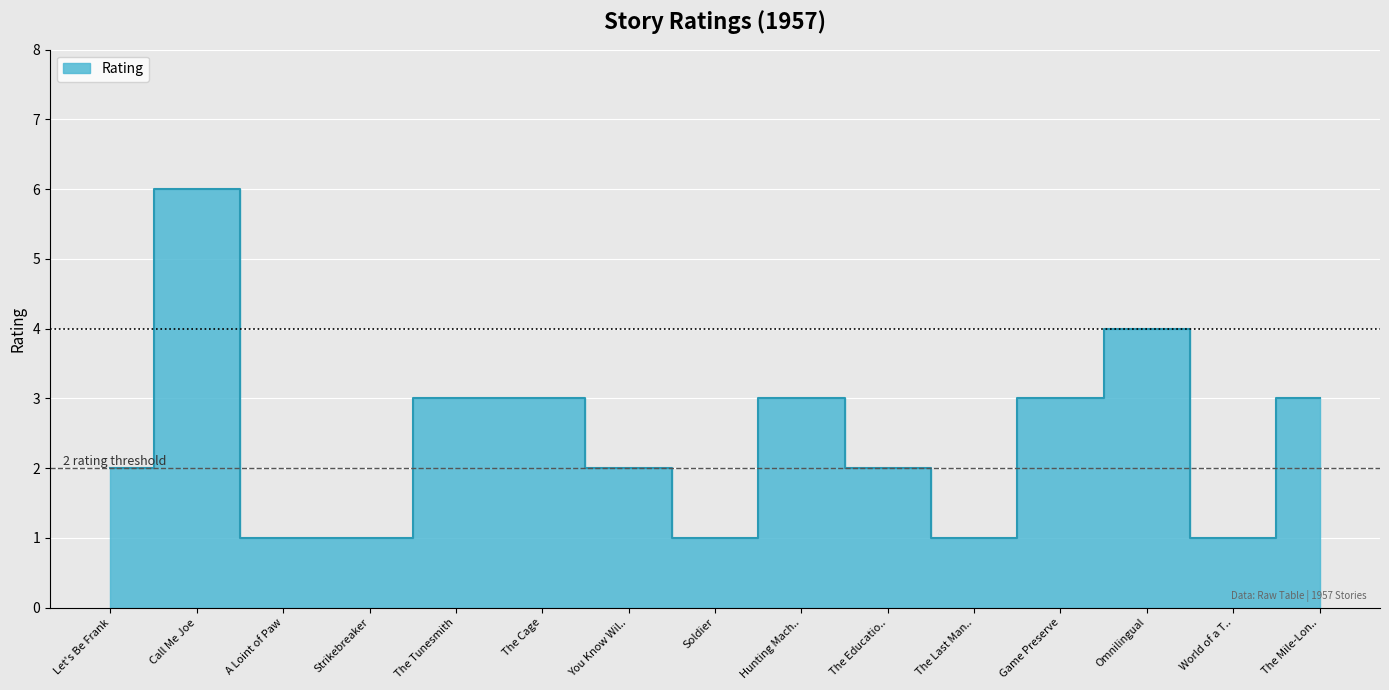

Rank the categories by value from highest to lowest.

Call Me Joe, Omnilingual, The Tunesmith, The Cage, Hunting Mach.., Game Preserve, The Mile-Lon.., Let's Be Frank, You Know Wil.., The Educatio.., A Loint of Paw, Strikebreaker, Soldier, The Last Man.., World of a T..